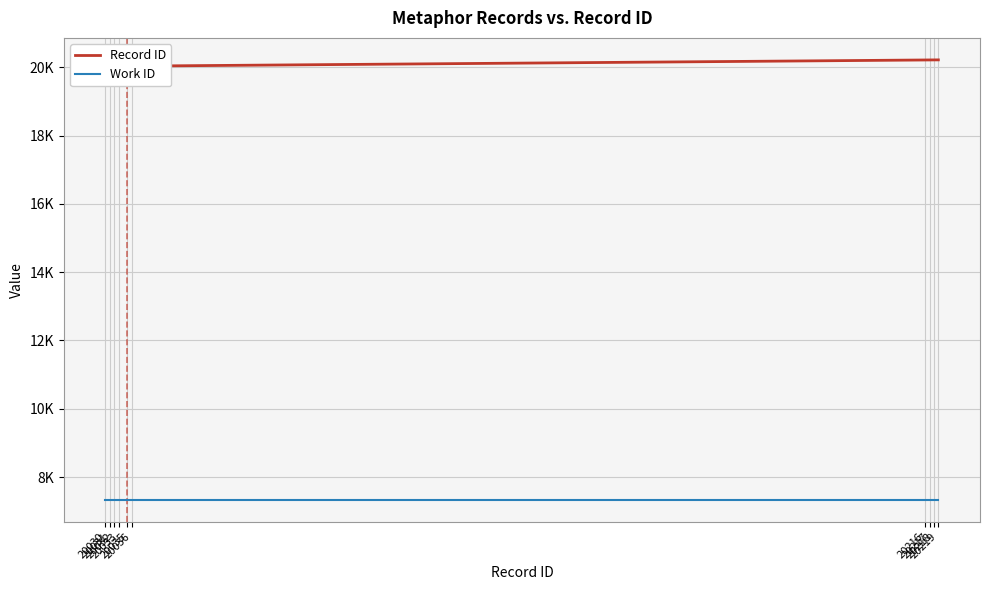

At 20036, list the series in order from smallest to largest.

Work ID, Record ID